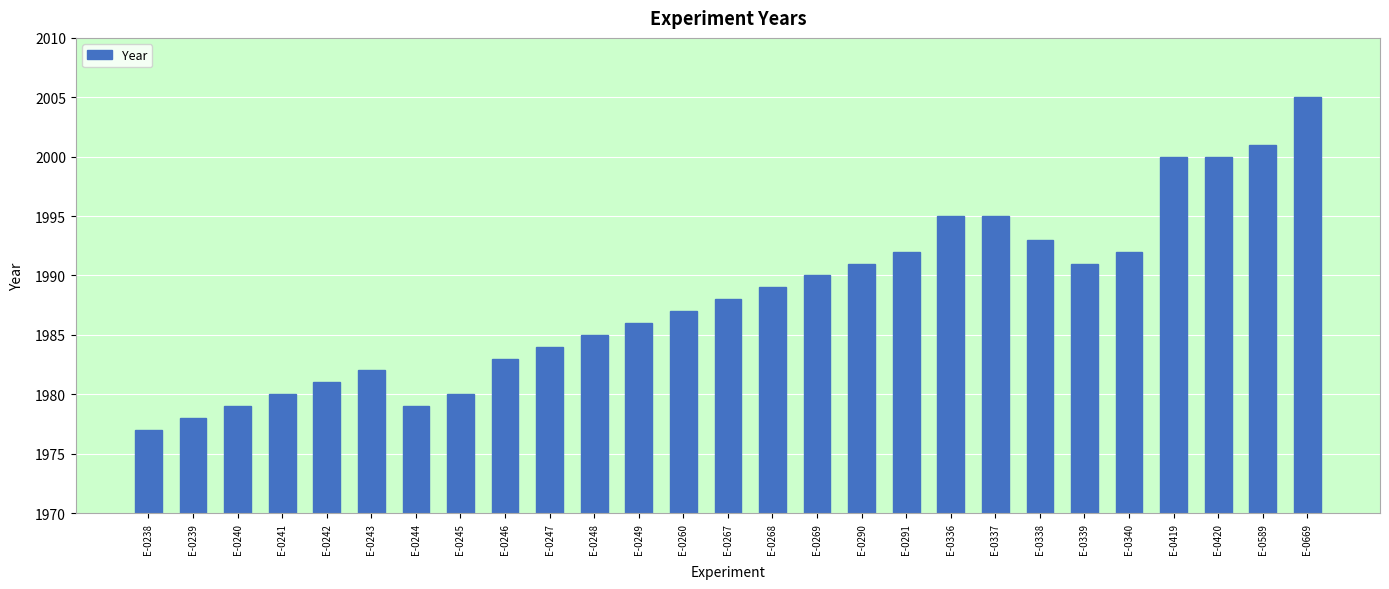

Reading right to left, transcribe all the data shown in this chart.

E-0669=2005	E-0589=2001	E-0420=2000	E-0419=2000	E-0340=1992	E-0339=1991	E-0338=1993	E-0337=1995	E-0336=1995	E-0291=1992	E-0290=1991	E-0269=1990	E-0268=1989	E-0267=1988	E-0260=1987	E-0249=1986	E-0248=1985	E-0247=1984	E-0246=1983	E-0245=1980	E-0244=1979	E-0243=1982	E-0242=1981	E-0241=1980	E-0240=1979	E-0239=1978	E-0238=1977